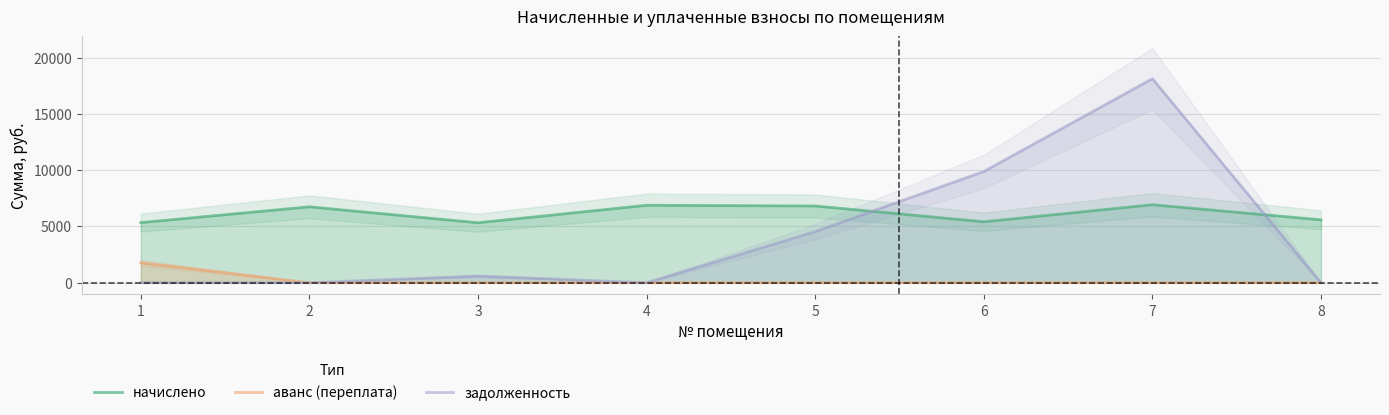

Reading left to right, list all the values displayed in this chart.

начислено: 5340.6	6744.1	5328.2	6880.7	6818.6	5415.1	6930.4	5589.0
аванс (переплата): 1780.2	0.0	0.0	0.0	0.0	0.0	0.0	0.0
задолженность: 0.0	0.0	592.0	0.0	4545.7	9879.8	18124.5	0.0